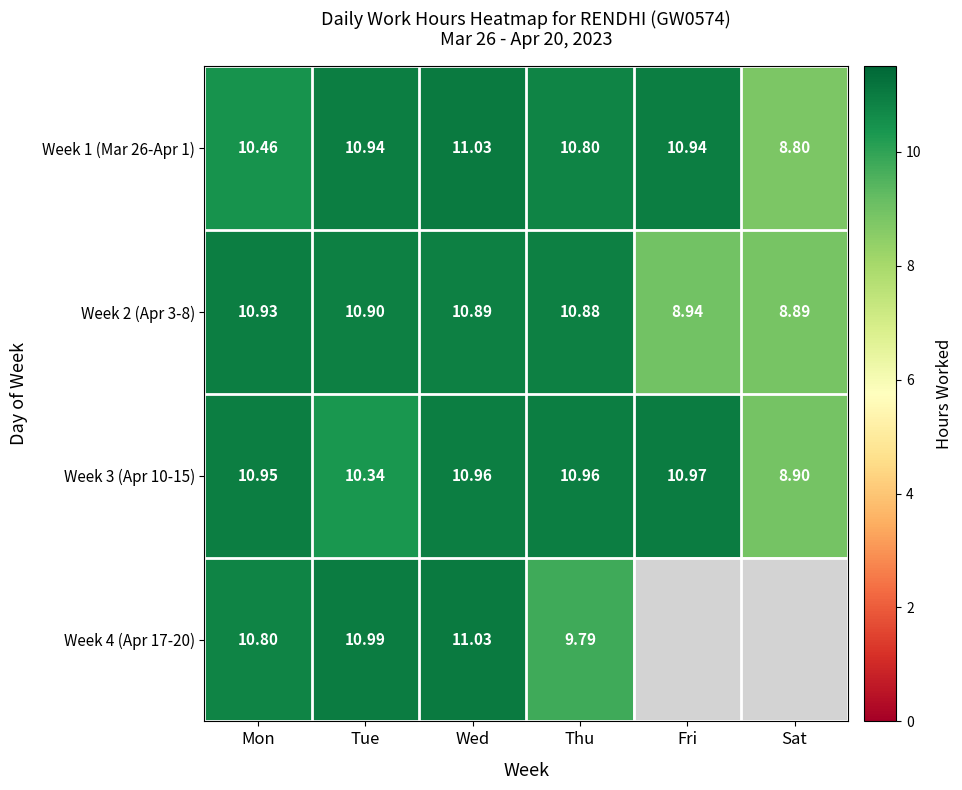

The Week 3 (Apr 10-15) series shows 11.0 at Wed. True or false?

True